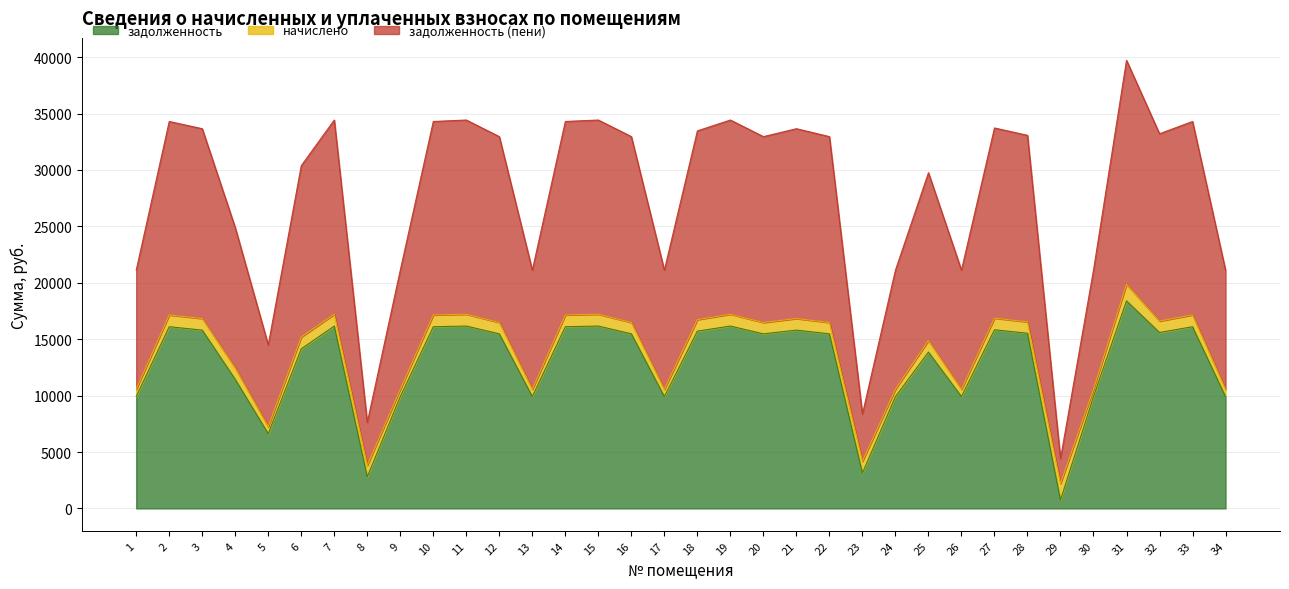

Which series has the widest spread of values?

задолженность (пени)